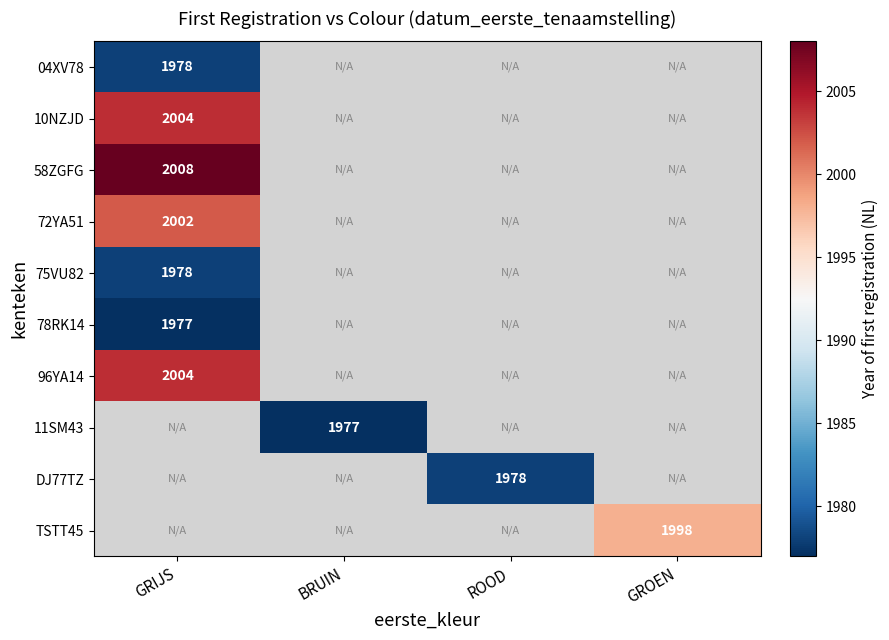

Between ROOD and GRIJS, which is larger?

GRIJS